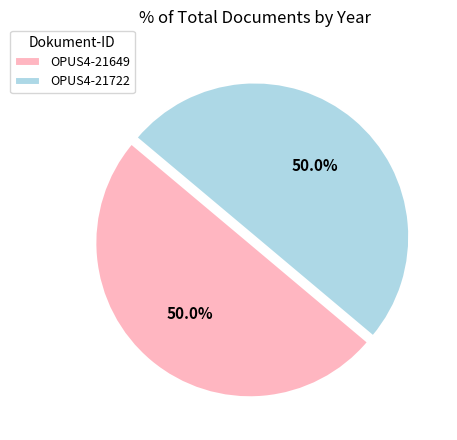

What percentage do OPUS4-21722 and OPUS4-21649 together represent?

100.0%